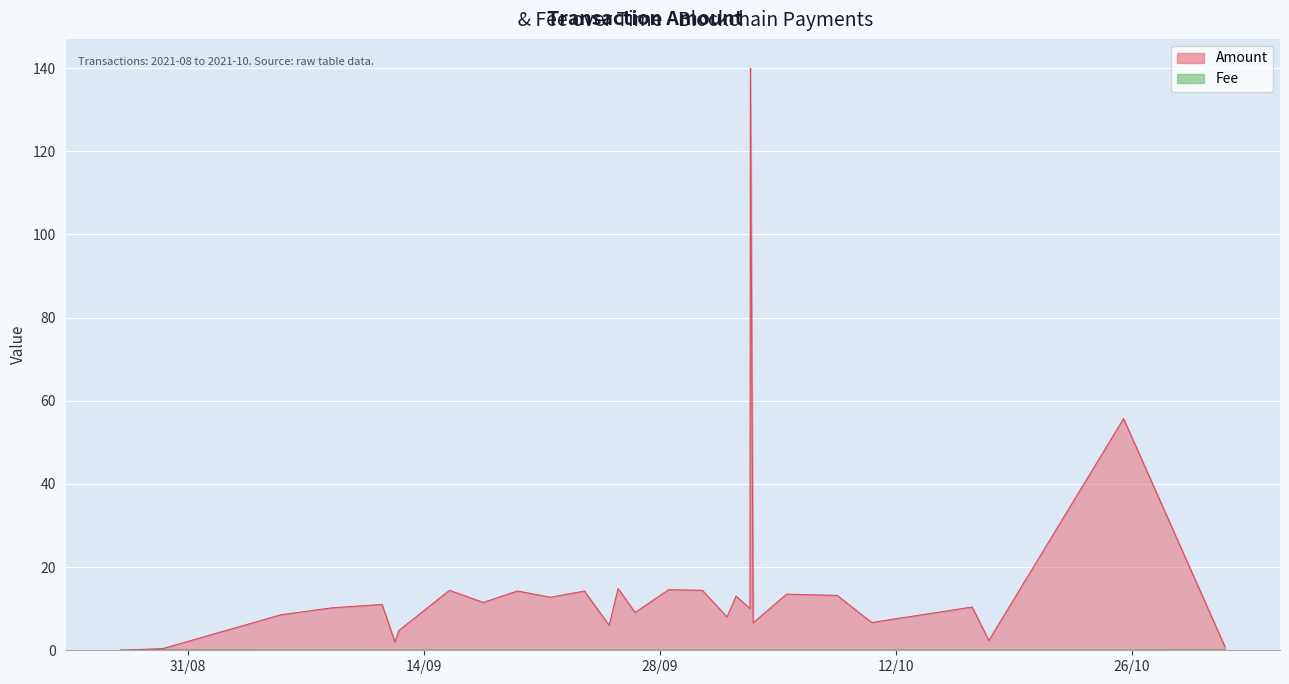

What is the average value of the Amount series?

14.8